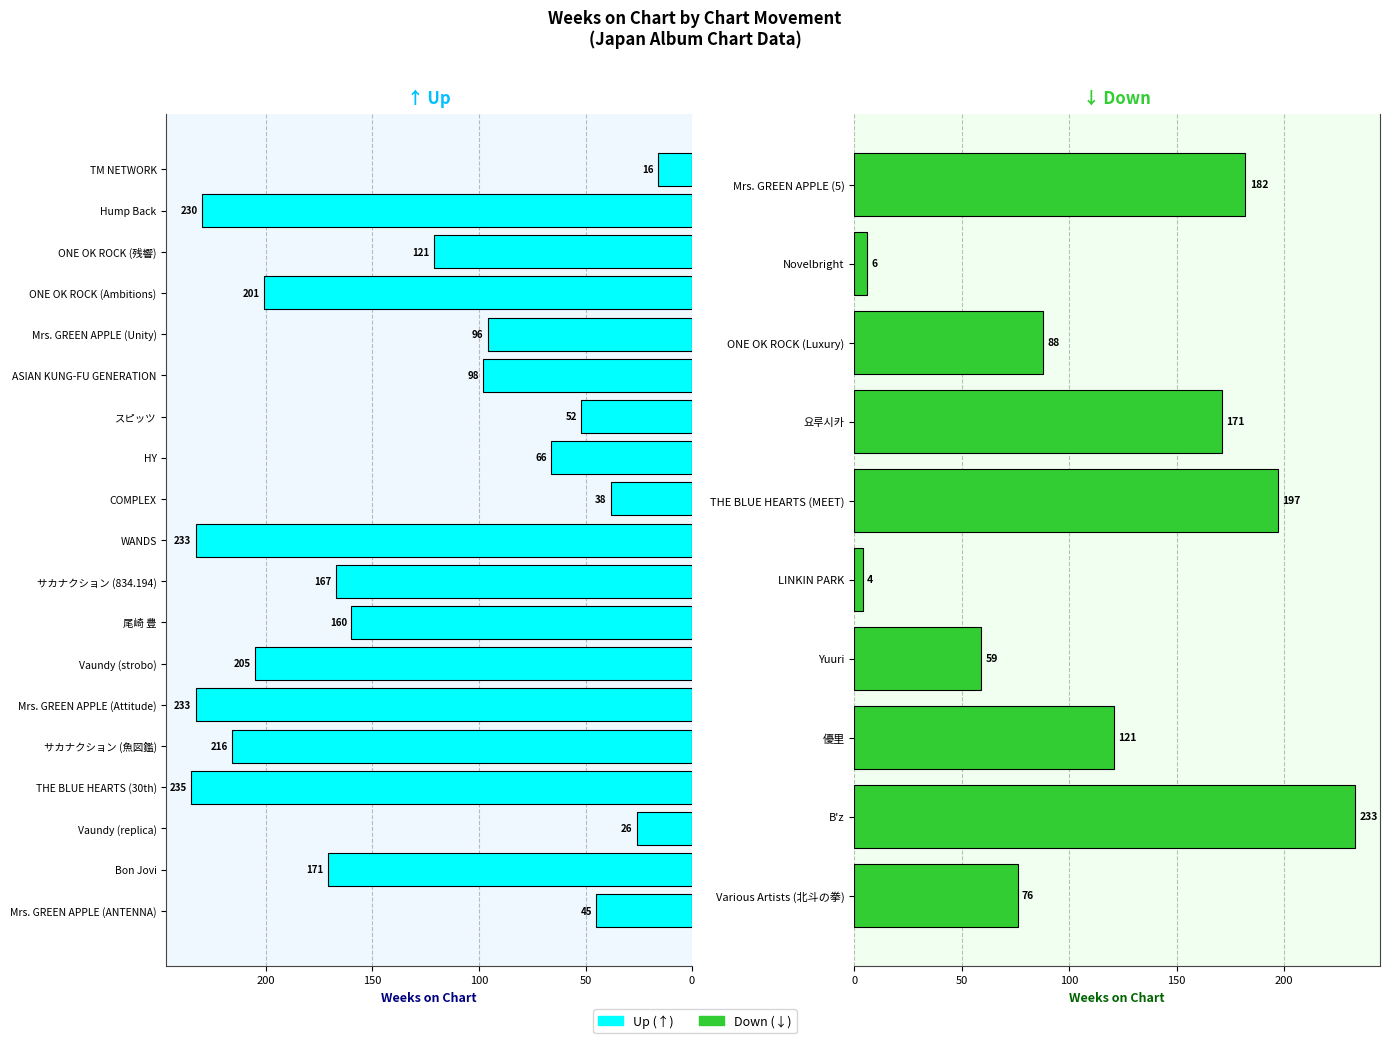

What is the value of the up bar at the 2nd from the left?

171